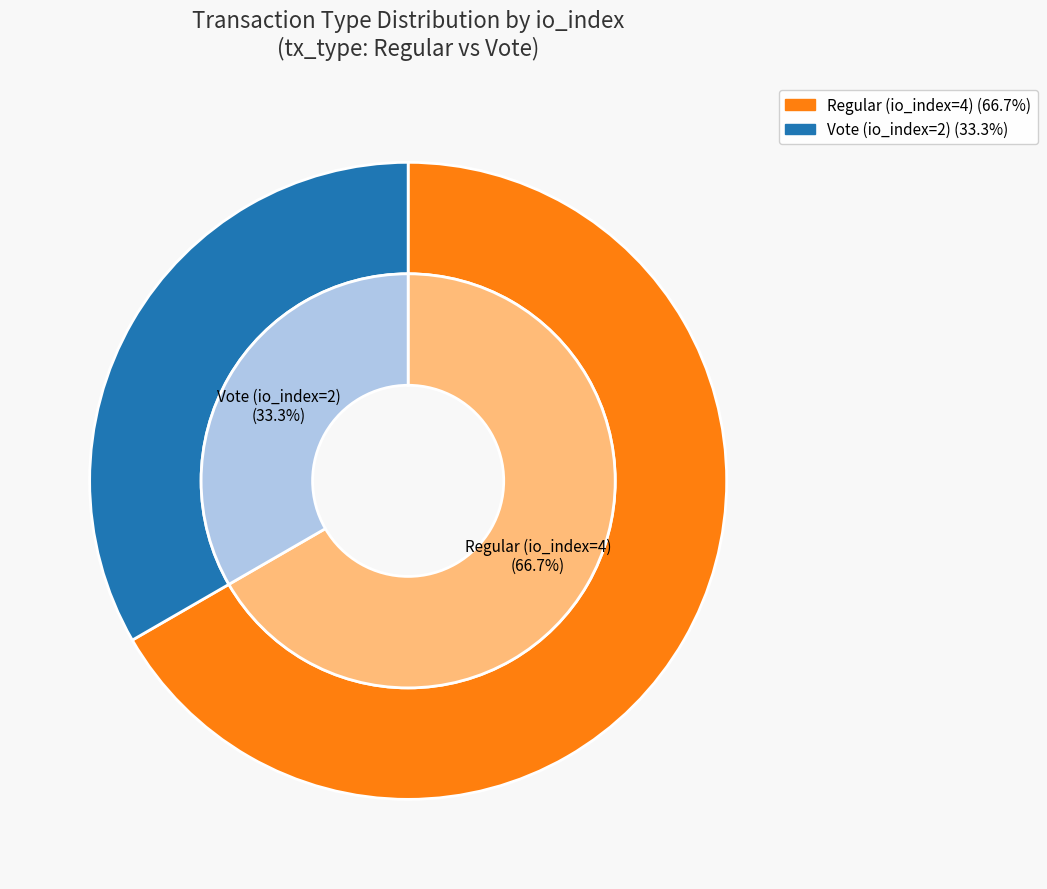

To the nearest percent, what is the difference between the Vote (io_index=2) and Regular (io_index=4) slice percentages?

33%